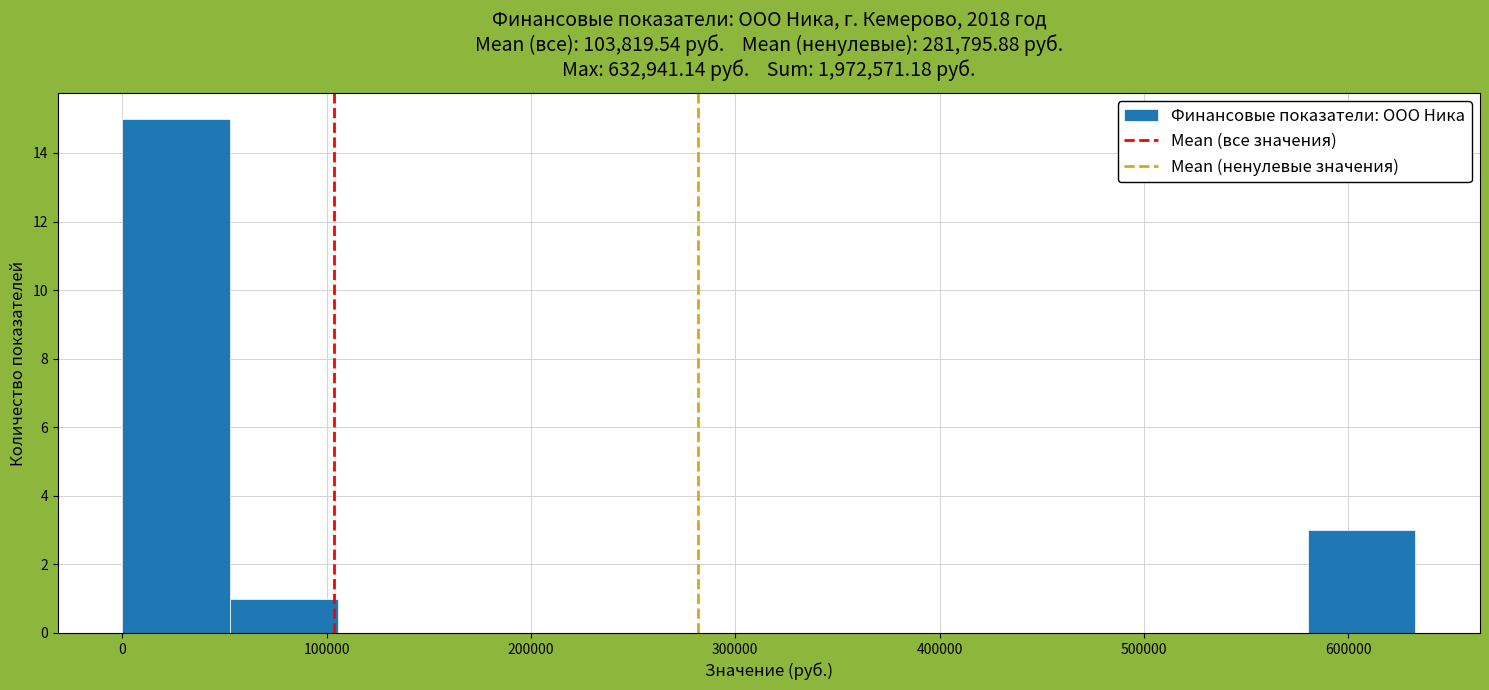

Reading left to right, transcribe this chart: for each bar, give the range it covers on the x-axis and its height. Neither the bar edges nor the heights are printed on the chart, so give them approximately, as read against the axes.

0 to 50000: 15
50000 to 110000: 1
110000 to 160000: 0
160000 to 210000: 0
210000 to 260000: 0
260000 to 320000: 0
320000 to 370000: 0
370000 to 420000: 0
420000 to 470000: 0
470000 to 530000: 0
530000 to 580000: 0
580000 to 630000: 3